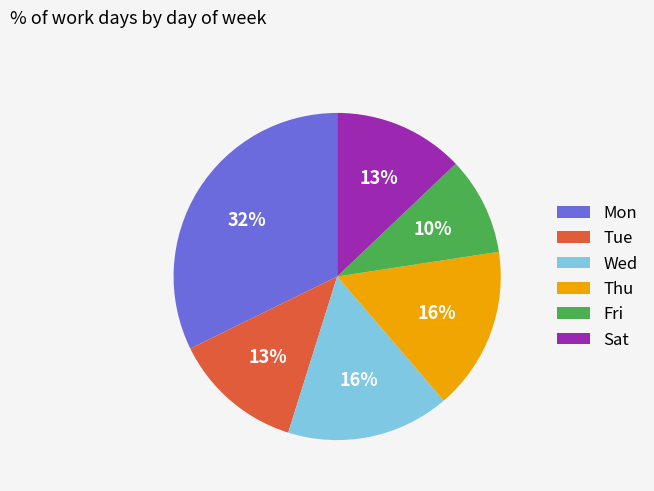

Does Thu represent more than half of the total?

No